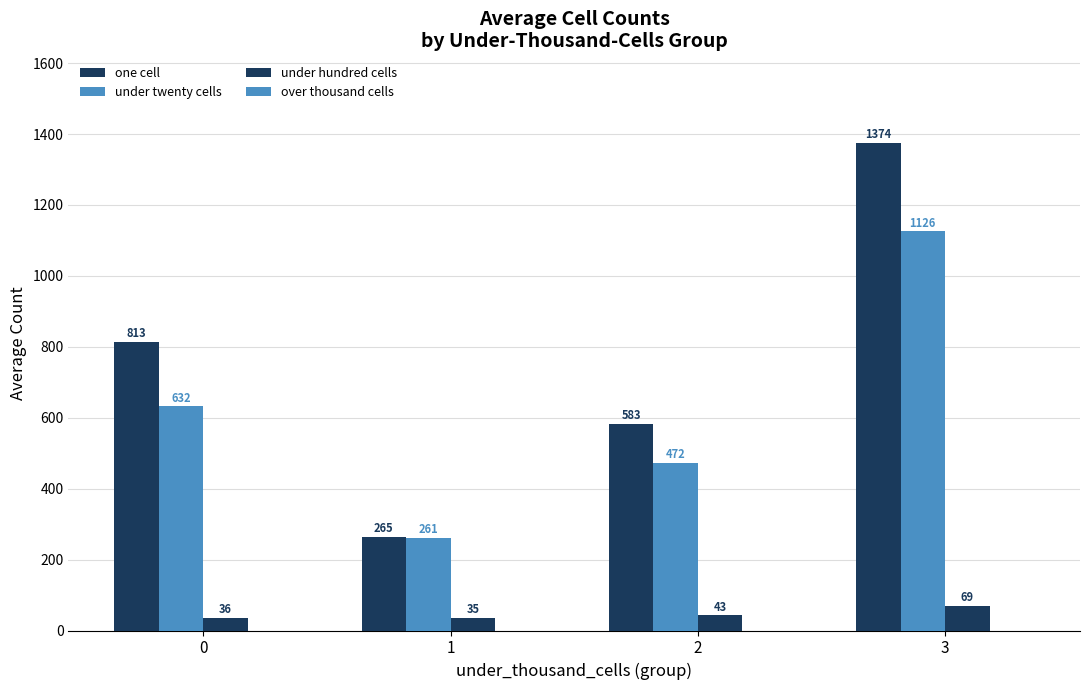

The under twenty cells series shows 193.3 at 2. True or false?

False